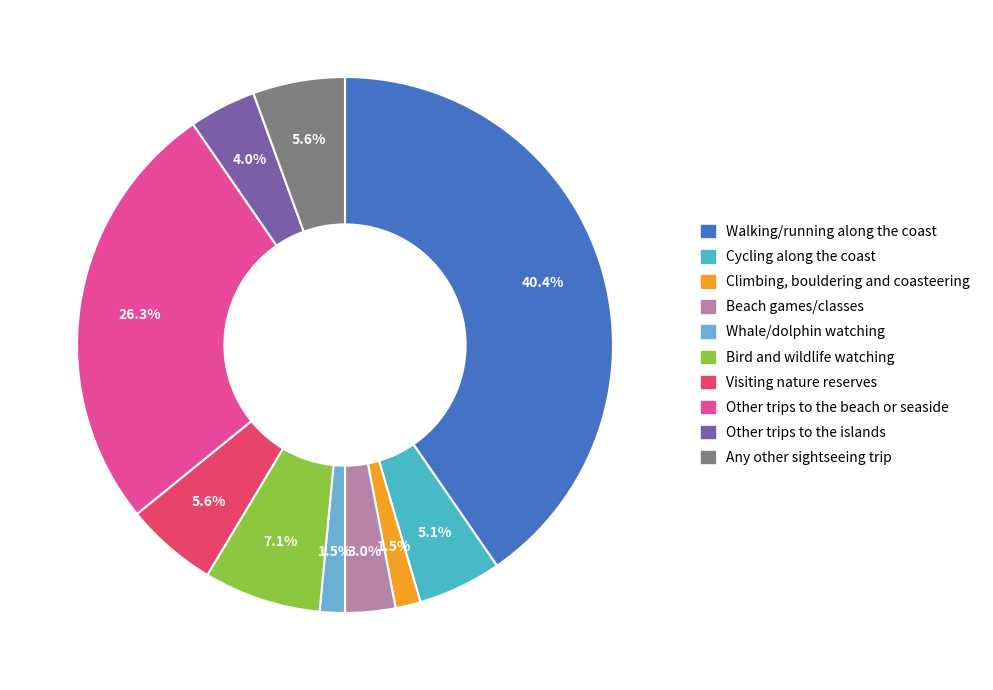

Rank the categories by value from lowest to highest.

Climbing, bouldering and coasteering, Whale/dolphin watching, Beach games/classes, Other trips to the islands, Cycling along the coast, Visiting nature reserves, Any other sightseeing trip, Bird and wildlife watching, Other trips to the beach or seaside, Walking/running along the coast